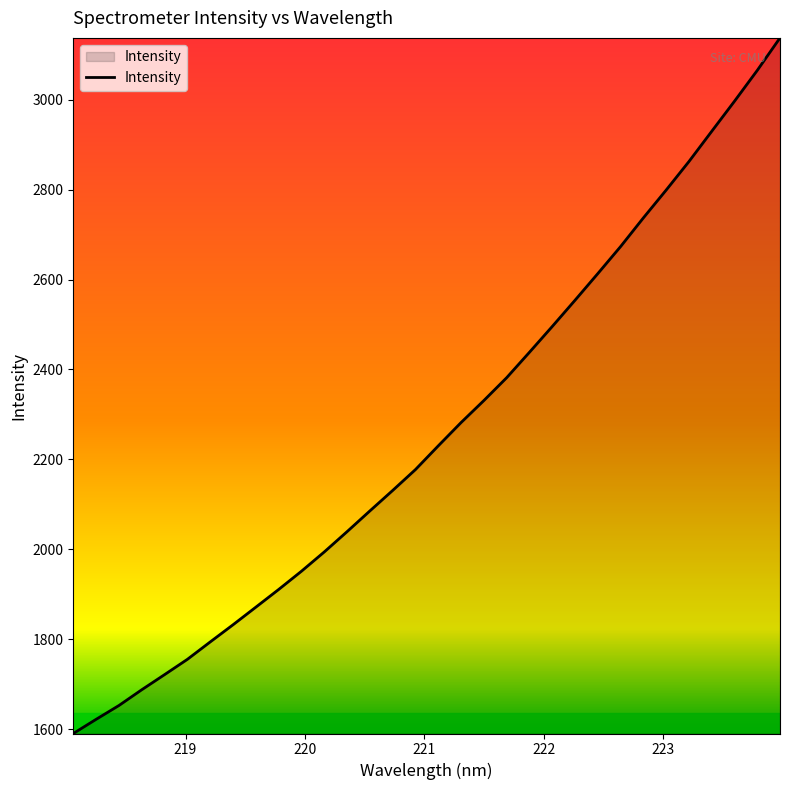

How many lines are shown in the chart?

1